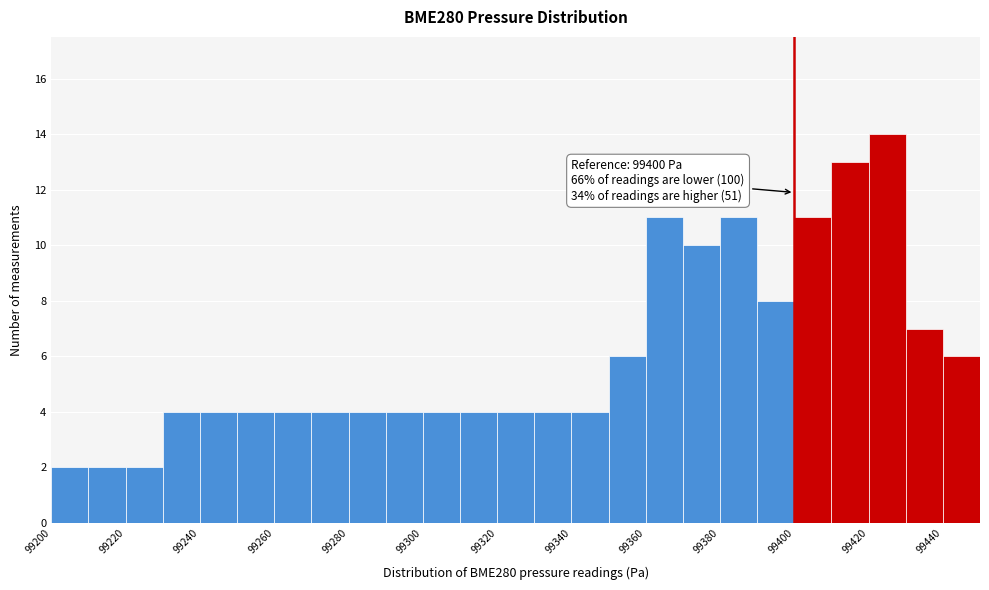

Over which range of the x-axis is the bar tallest?

99420 to 99430